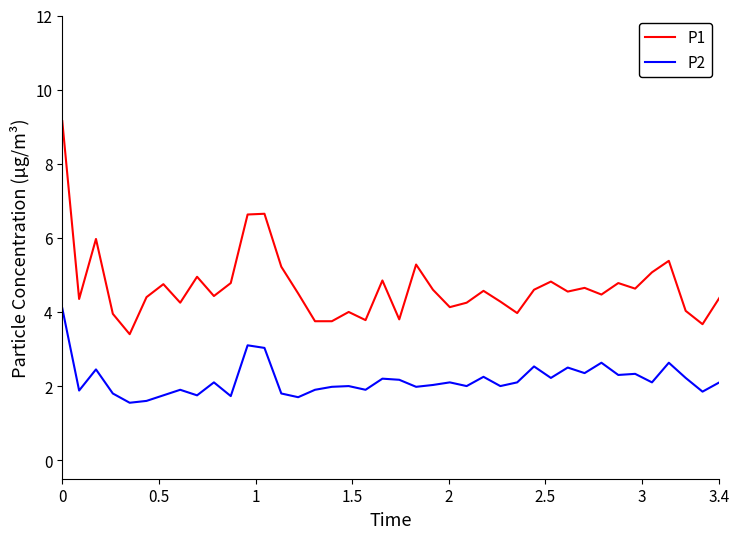

Which series has the widest spread of values?

P1